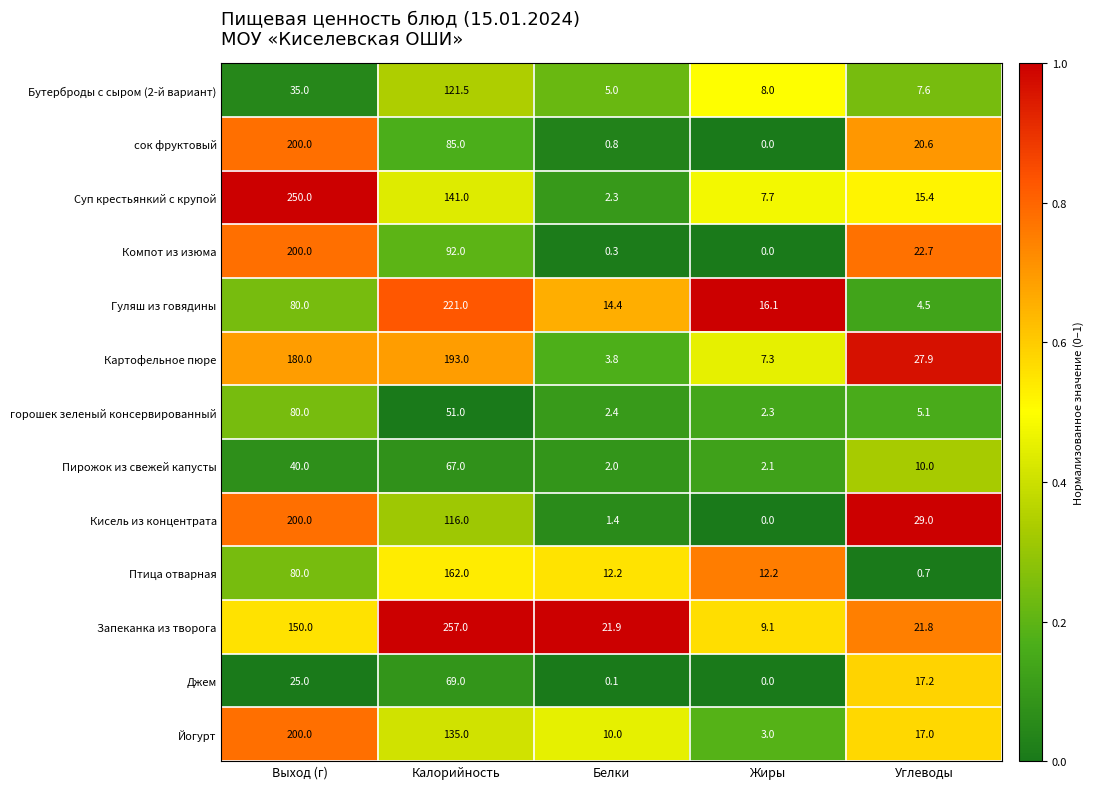

What is the spread (max minus min) of values at Выход (г)?

225.0